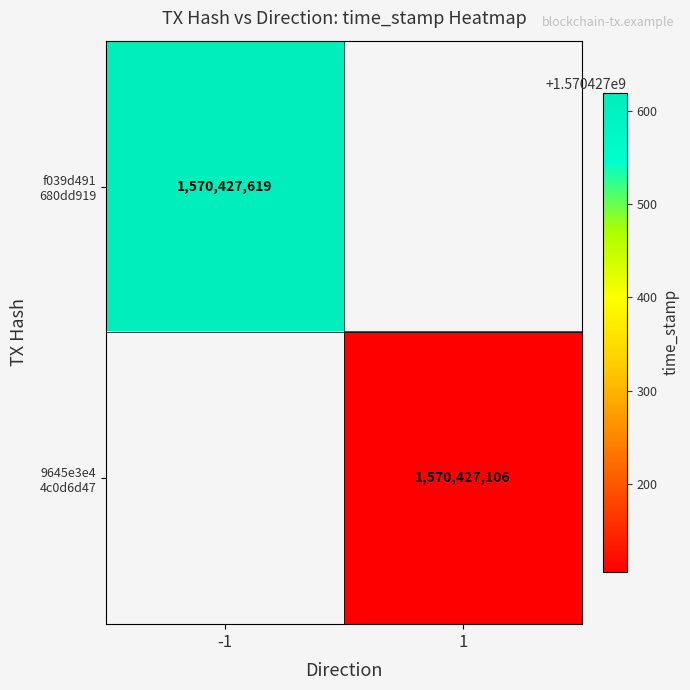

Reading left to right, list all the values displayed in this chart.

f039d491680dd919c96b97456065d89c53ed862: -1	1570427619
9645e3e44c0d6d4747057a593f307b55612e063: 1	1570427106